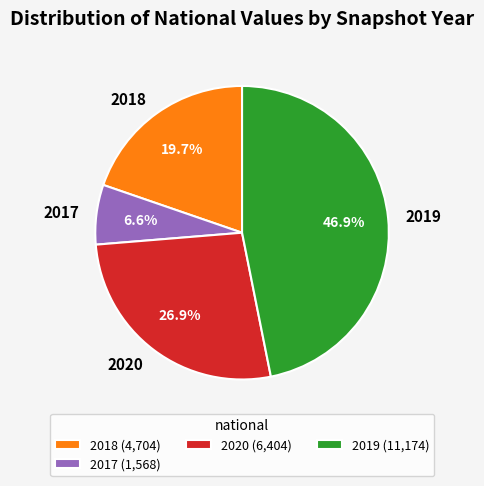

Does 2018 represent more than half of the total?

No